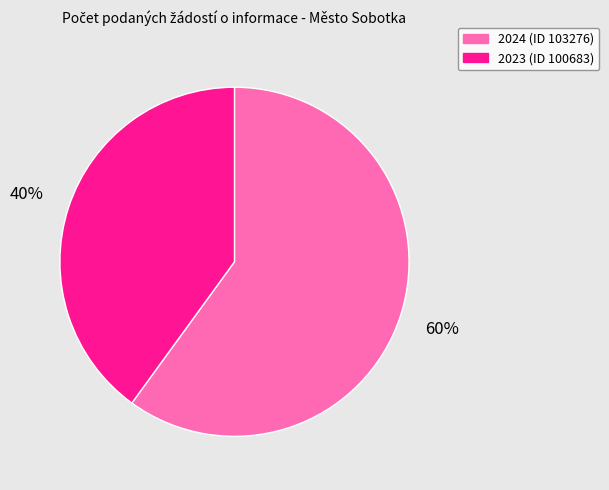

What percentage is the 2024 (ID 103276) slice, to the nearest percent?

60%